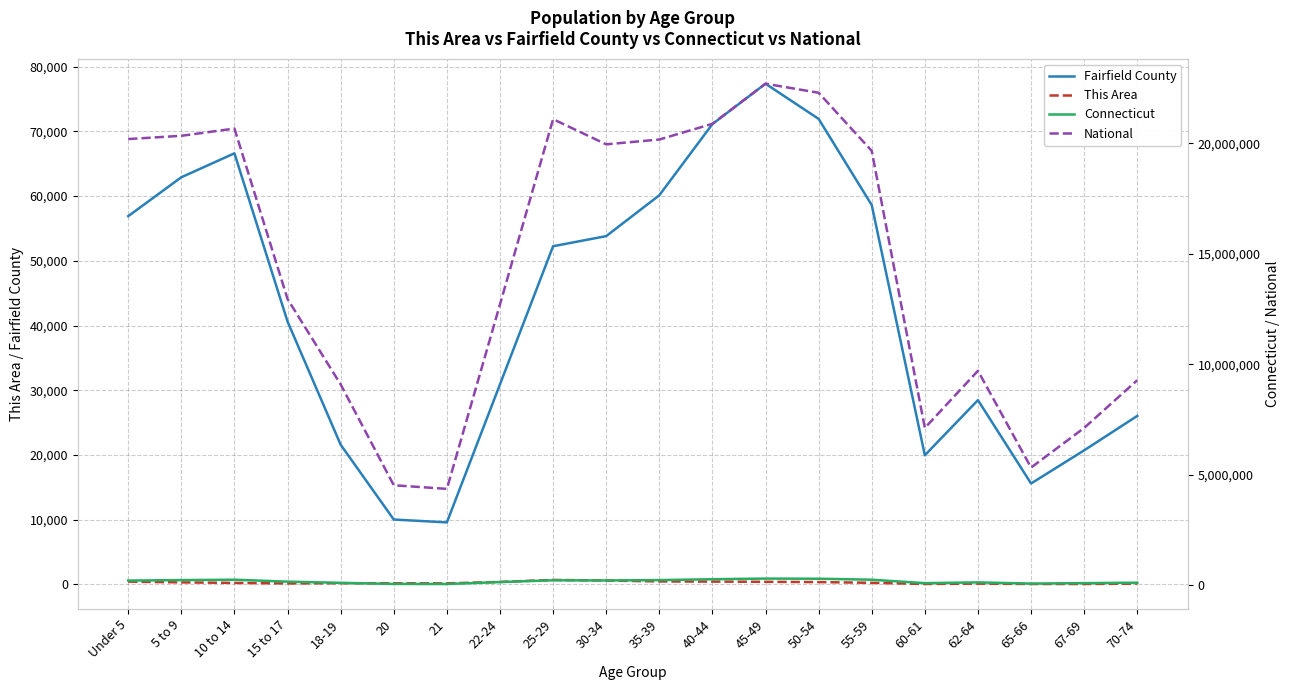

What is the sum of all Connecticut values?

3322482